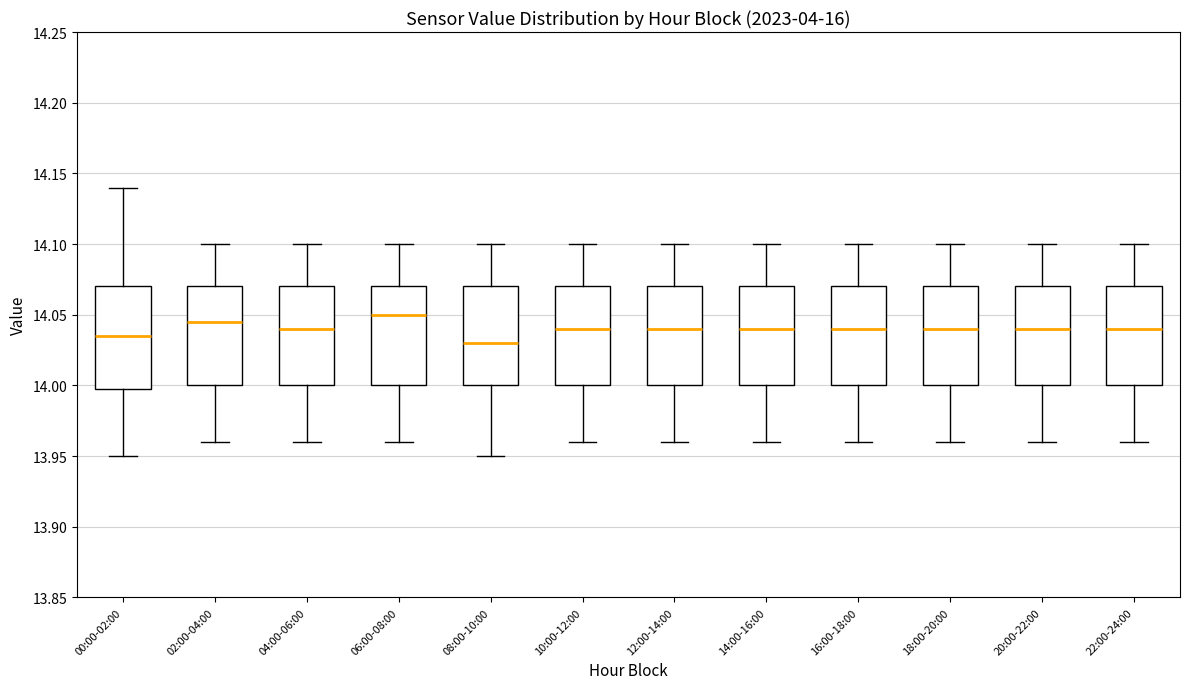

Reading left to right, transcribe this box plot: for each box, give where its median line is, the range the box spans, and where its two whiskers end, as read against the y-axis. The values are not printed on the chart, so give them approximately, as read against the axis.

00:00-02:00: median 14.035, box 14.000 to 14.070, whiskers 13.950 to 14.140
02:00-04:00: median 14.045, box 14.000 to 14.070, whiskers 13.960 to 14.100
04:00-06:00: median 14.040, box 14.000 to 14.070, whiskers 13.960 to 14.100
06:00-08:00: median 14.050, box 14.000 to 14.070, whiskers 13.960 to 14.100
08:00-10:00: median 14.030, box 14.000 to 14.070, whiskers 13.950 to 14.100
10:00-12:00: median 14.040, box 14.000 to 14.070, whiskers 13.960 to 14.100
12:00-14:00: median 14.040, box 14.000 to 14.070, whiskers 13.960 to 14.100
14:00-16:00: median 14.040, box 14.000 to 14.070, whiskers 13.960 to 14.100
16:00-18:00: median 14.040, box 14.000 to 14.070, whiskers 13.960 to 14.100
18:00-20:00: median 14.040, box 14.000 to 14.070, whiskers 13.960 to 14.100
20:00-22:00: median 14.040, box 14.000 to 14.070, whiskers 13.960 to 14.100
22:00-24:00: median 14.040, box 14.000 to 14.070, whiskers 13.960 to 14.100